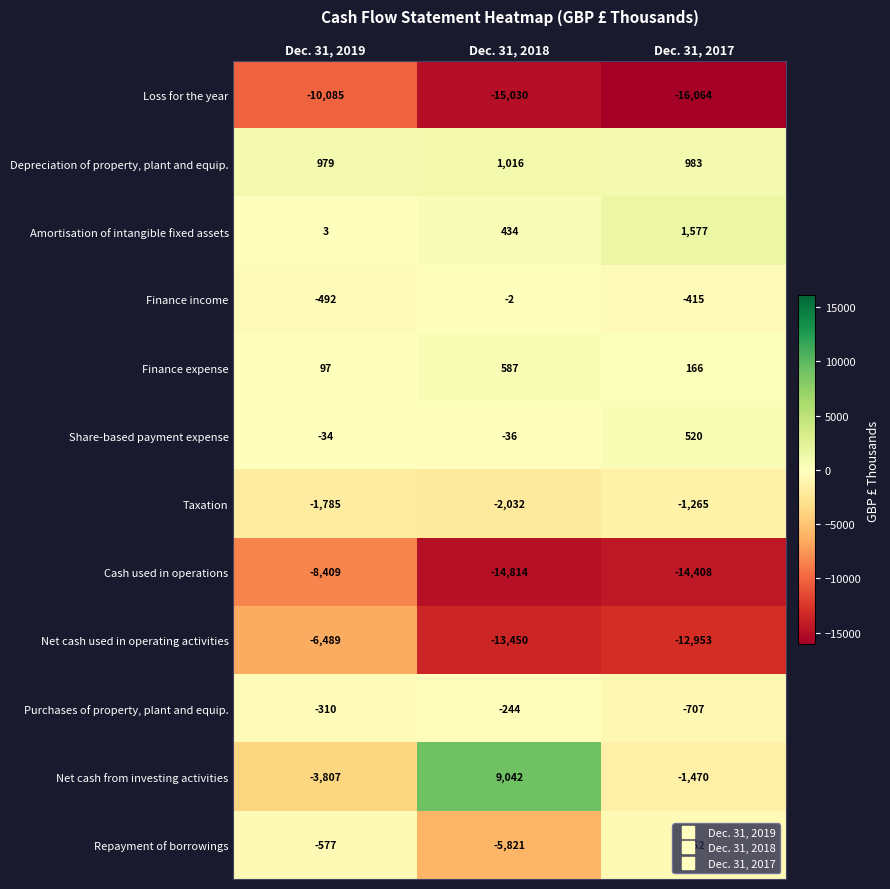

The Loss for the year series shows -4384 at Dec. 31, 2018. True or false?

False